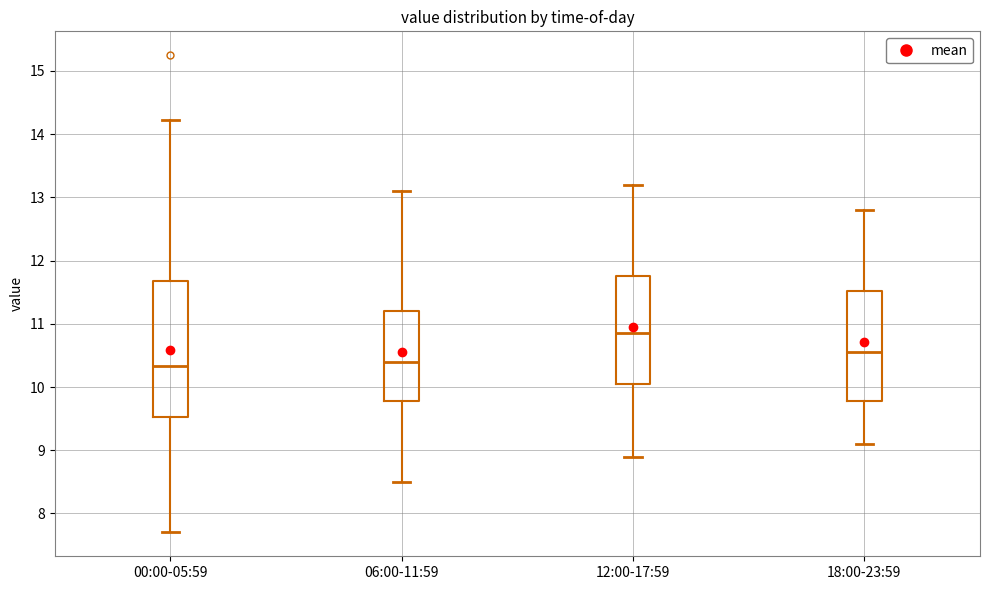

Which box has the highest median line?

12:00-17:59